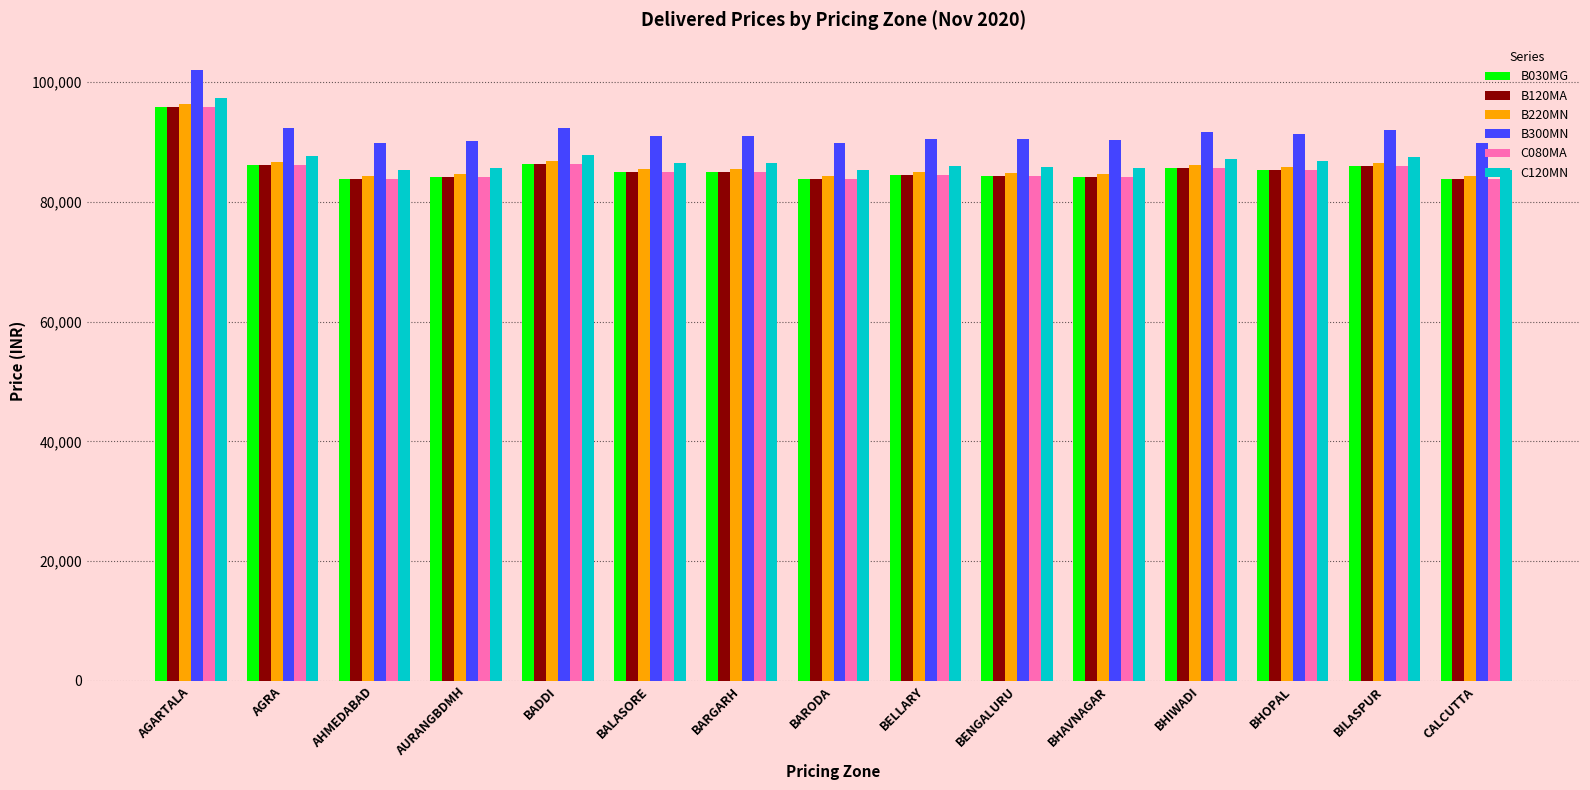

What is the average value of the B030MG series?

85620